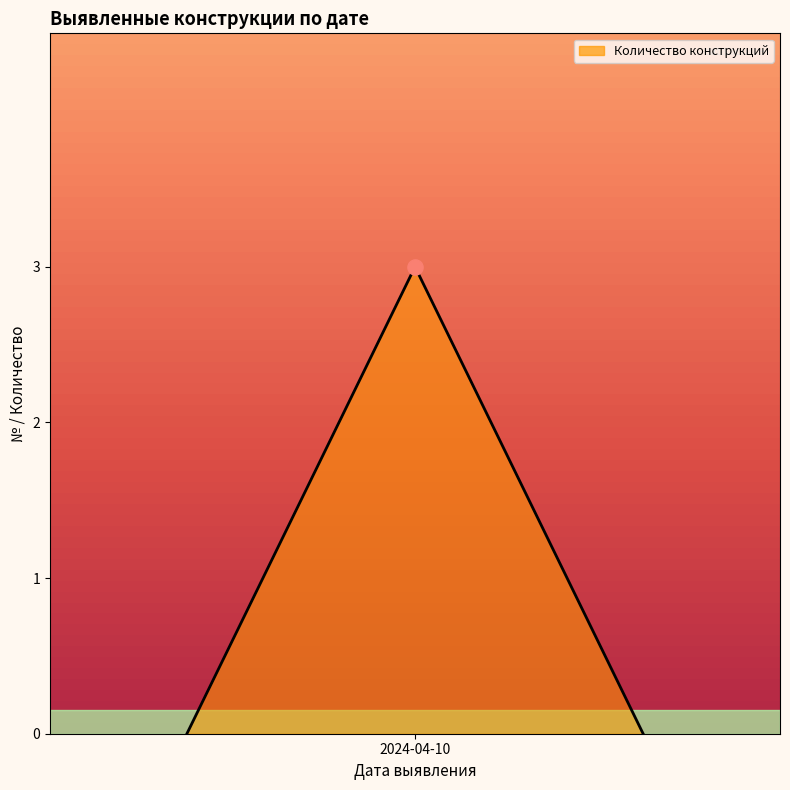

What is the sum of all values?

3